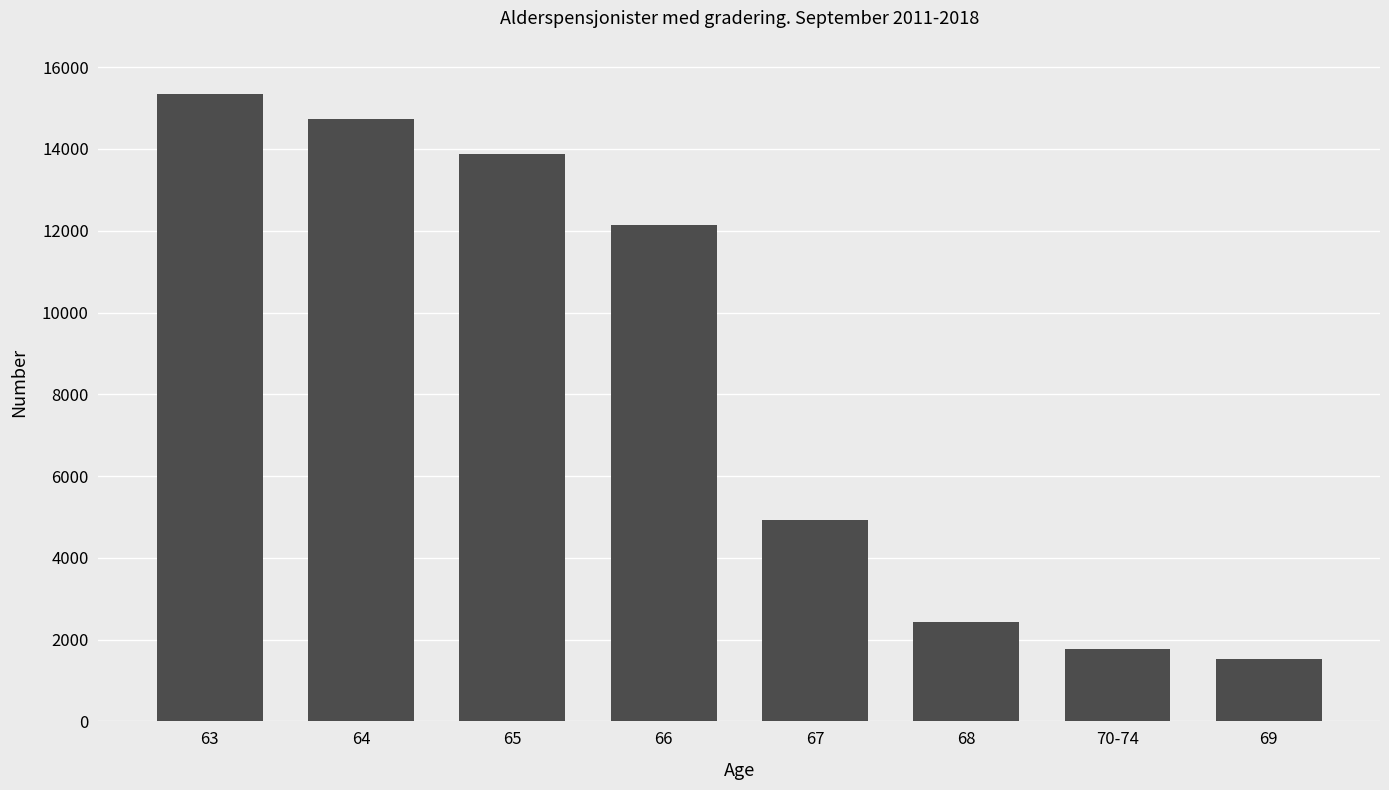

List the labels in order of value, smallest first.

69, 70-74, 68, 67, 66, 65, 64, 63